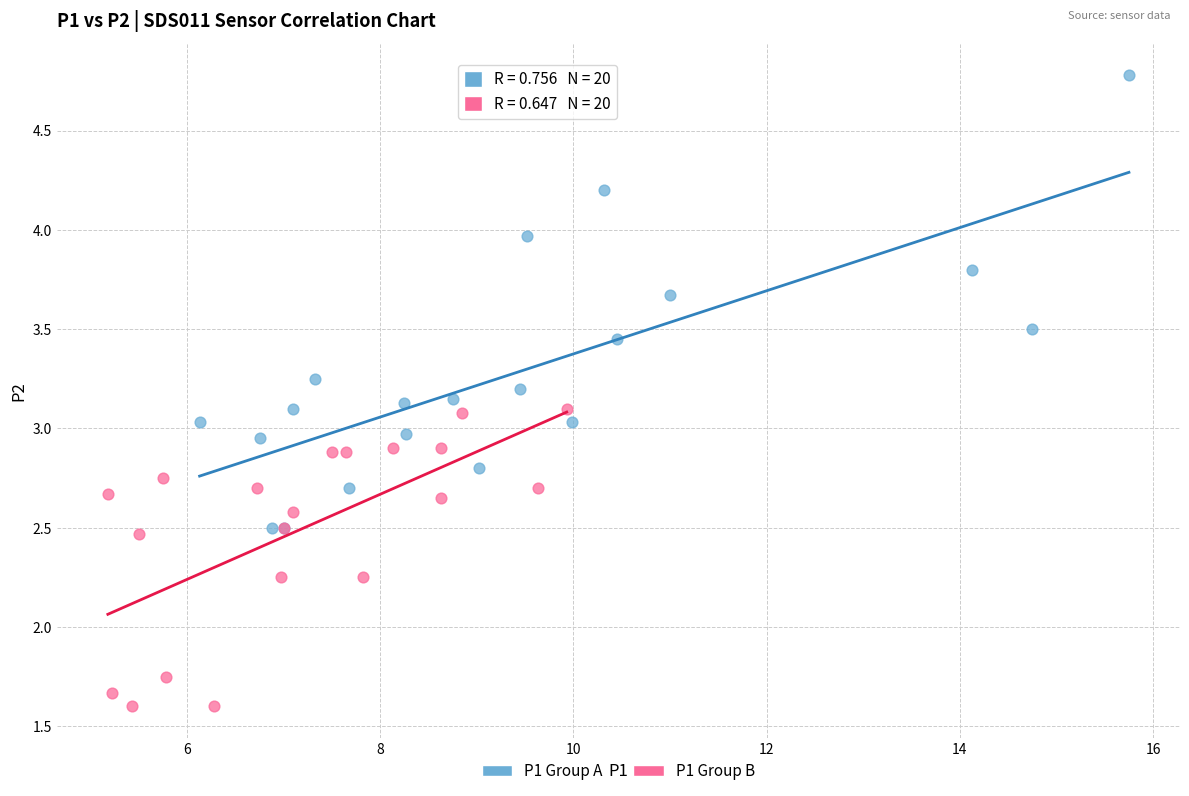

Which series has the widest spread of Y values?

P1 Group A